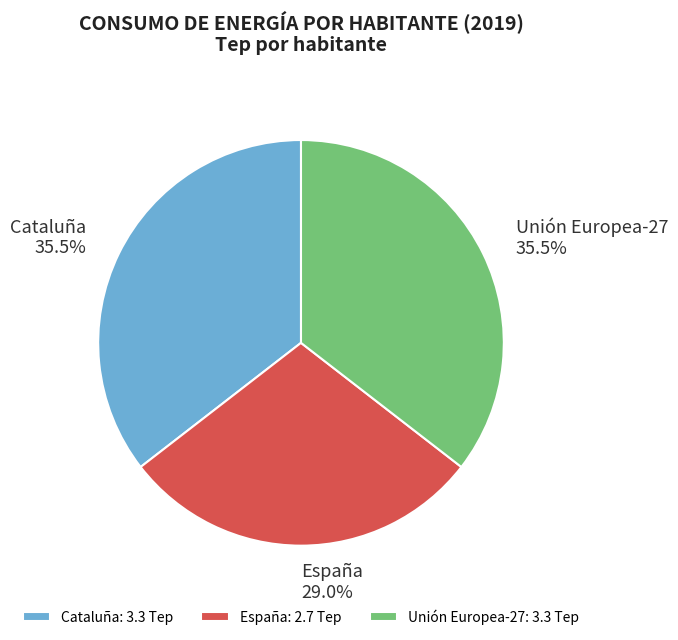

Is there a majority slice in this chart?

No